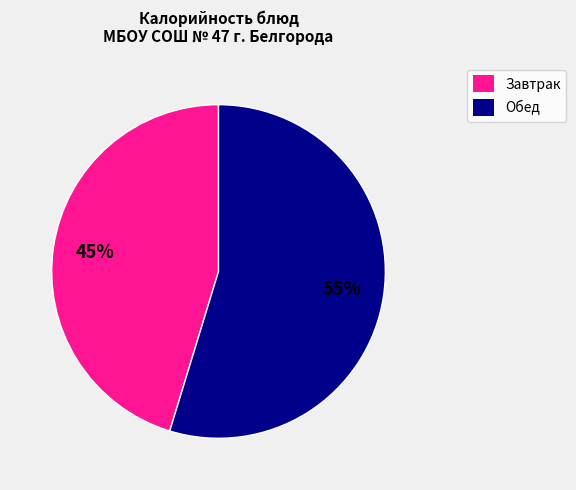

To the nearest percent, what is the combined percentage of Обед and Завтрак?

100%